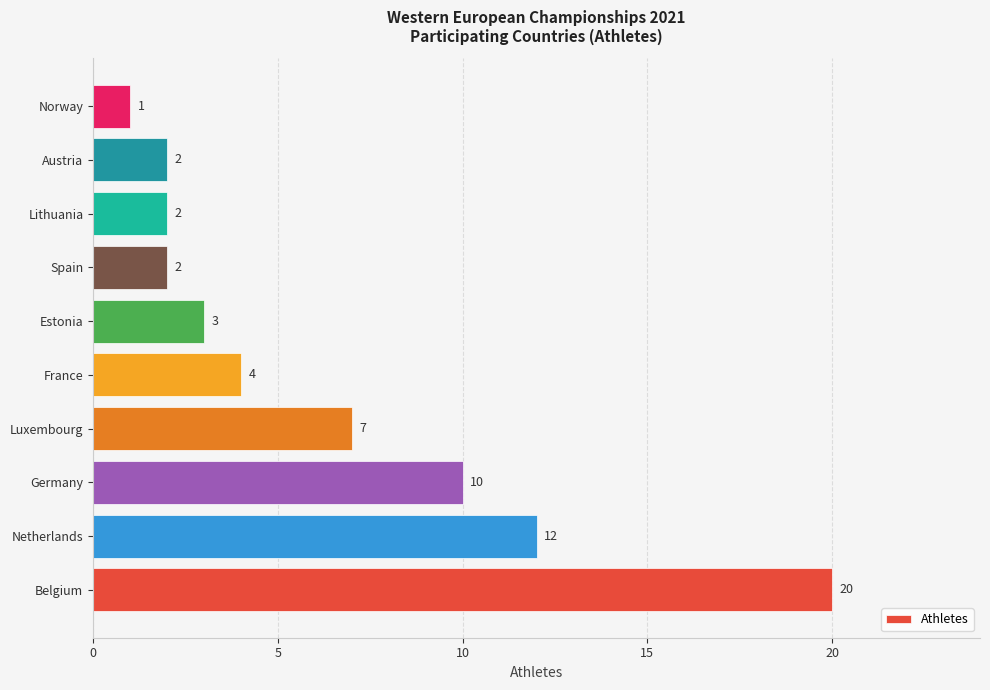

Which has a higher value, Germany or Norway?

Germany